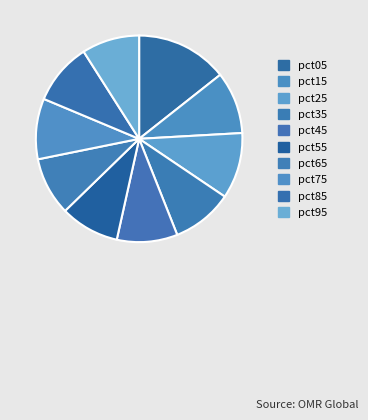

How many segments does this pie chart have?

10